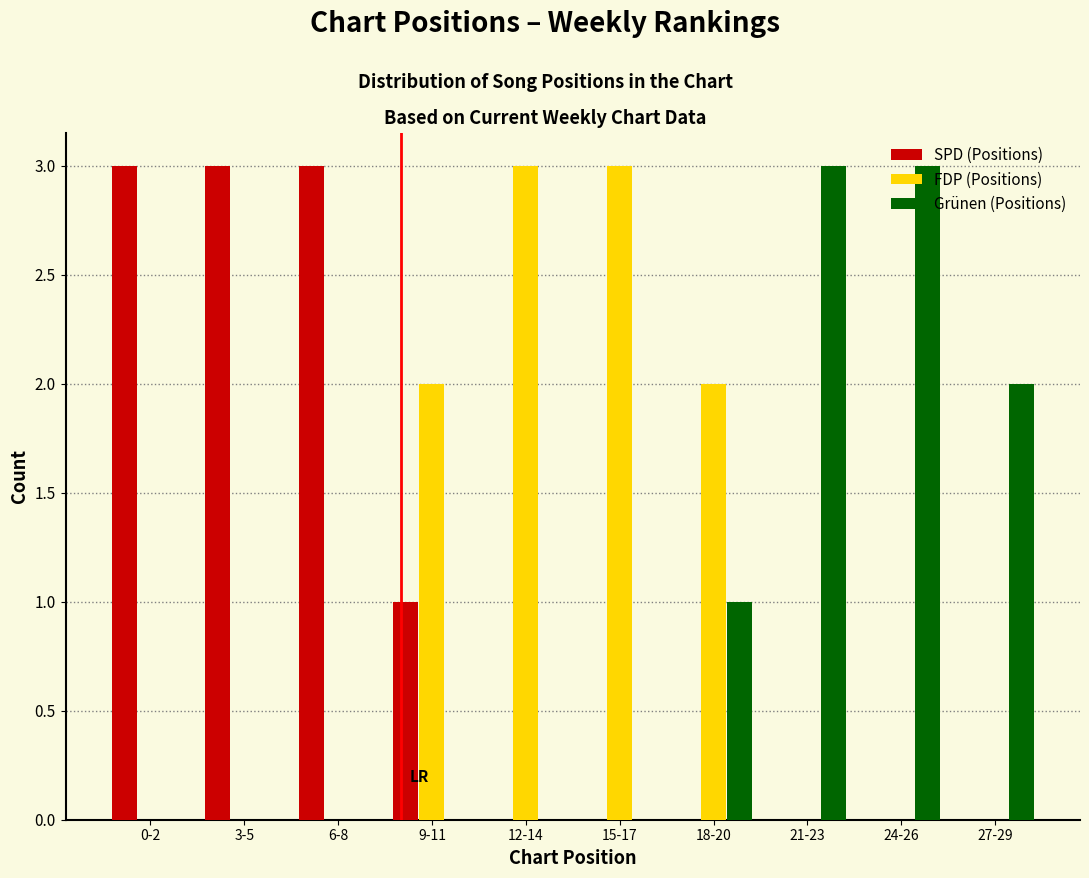

What is the sum of all Grünen (Positions) values?

9